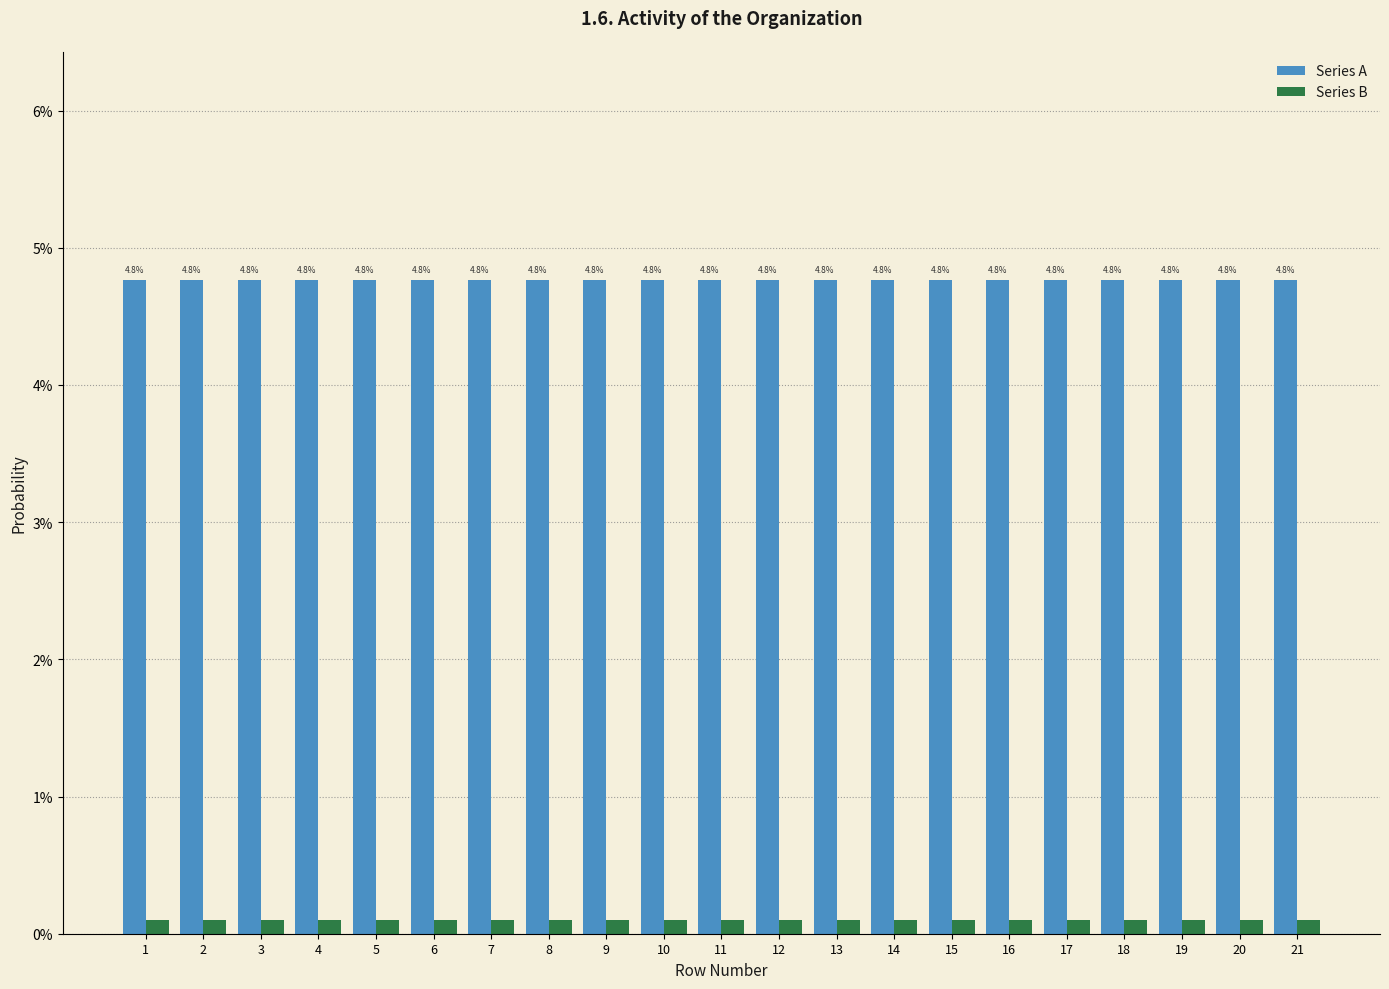

Does the chart contain stacked bars?

No